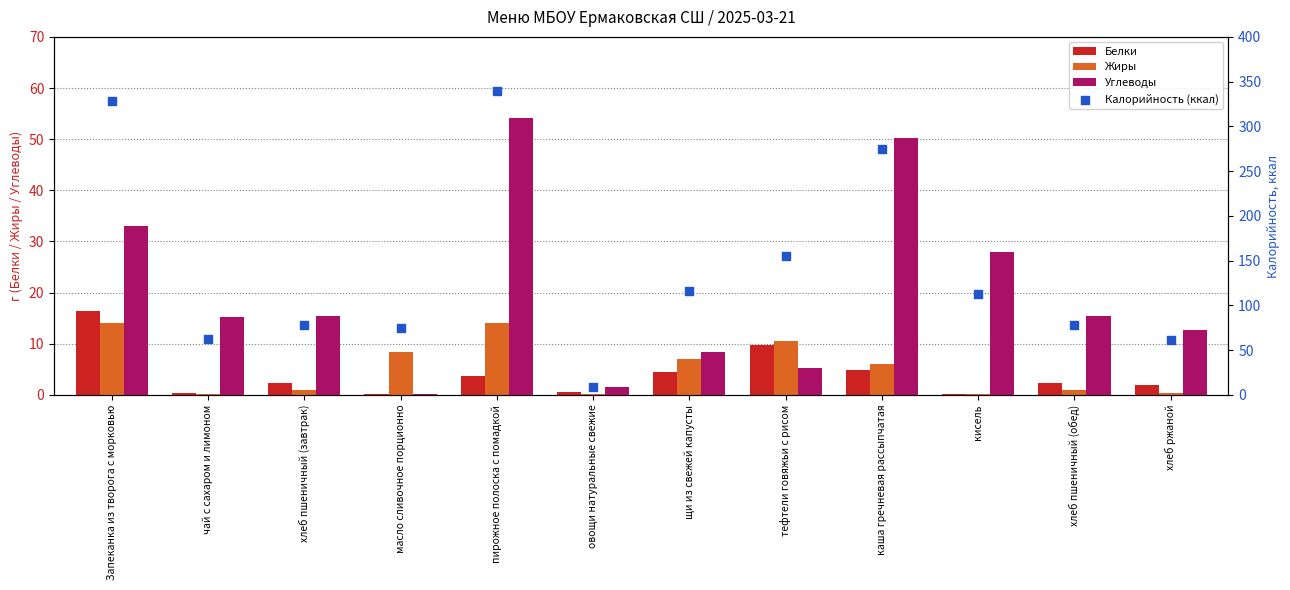

At which category is the sum across all series the highest?

пирожное полоска с помадкой